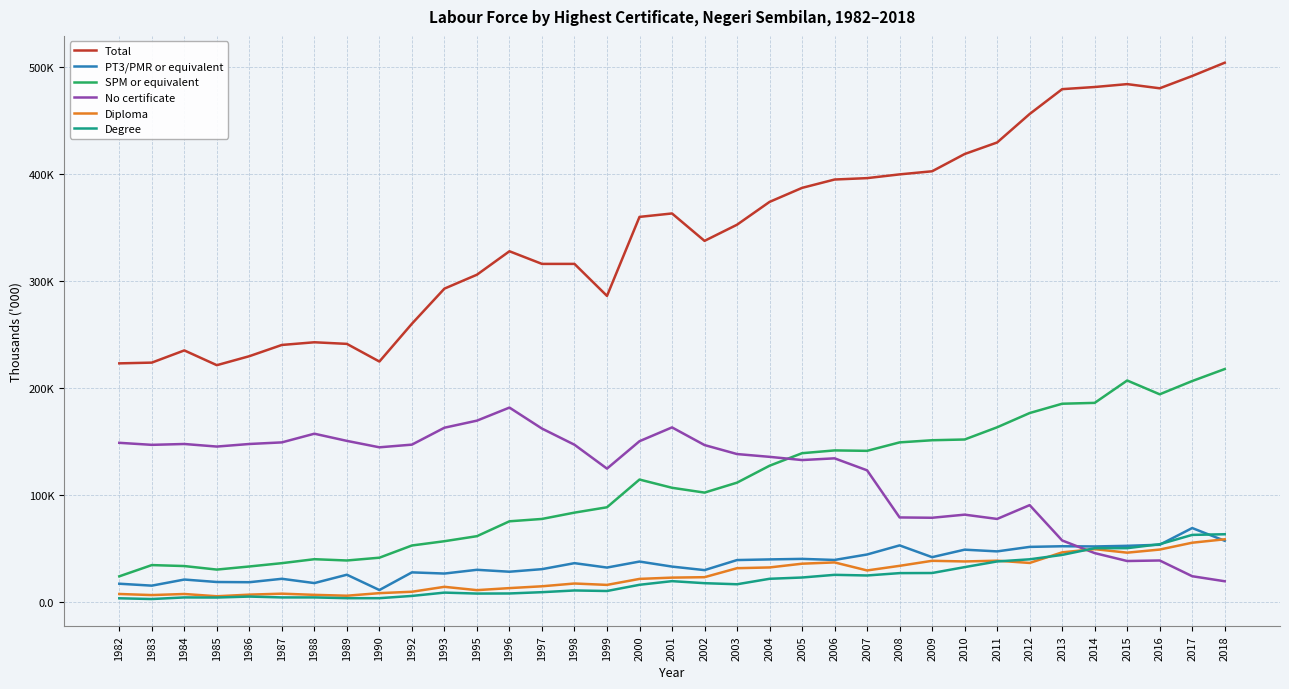

Where is the first local maximum for SPM or equivalent?

1983